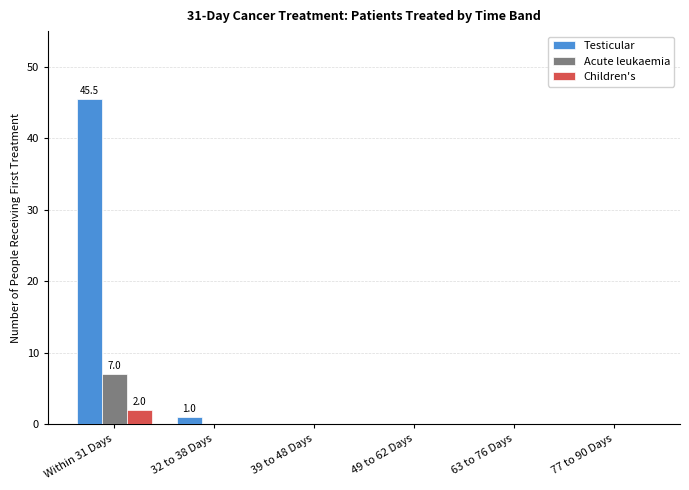

True or false: Testicular has a value of 45.5 at Within 31 Days.

True